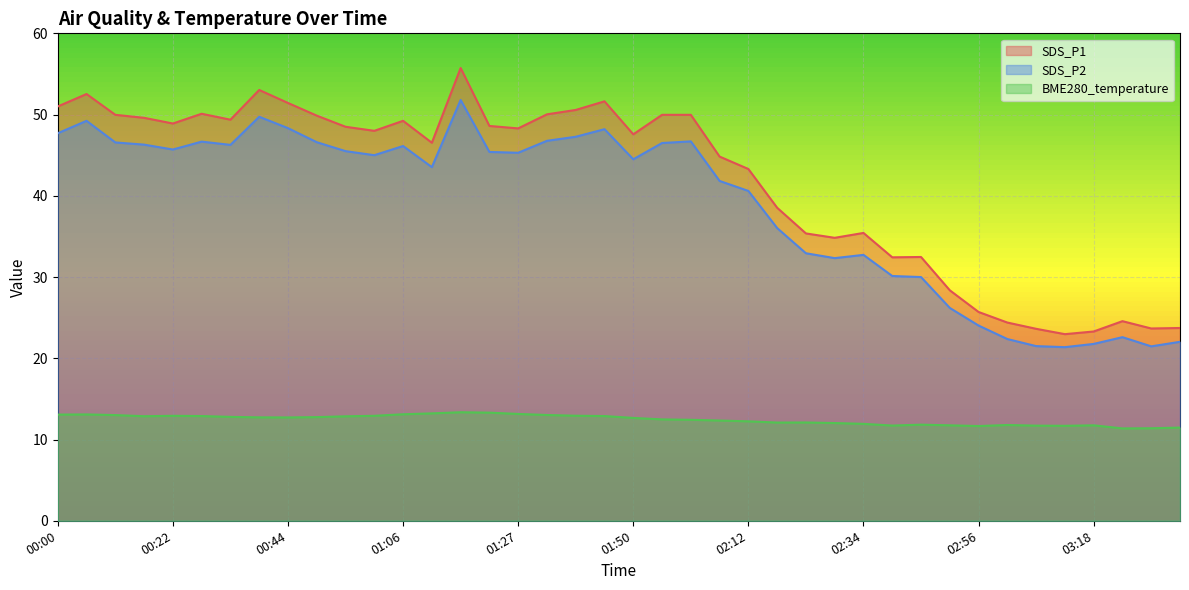

At which label does SDS_P2 reach its peak?

01:16